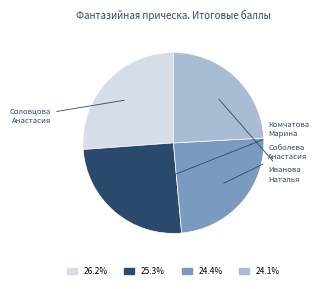

Is the sum of Иванова Наталья and Комчатова Марина greater than half?

No